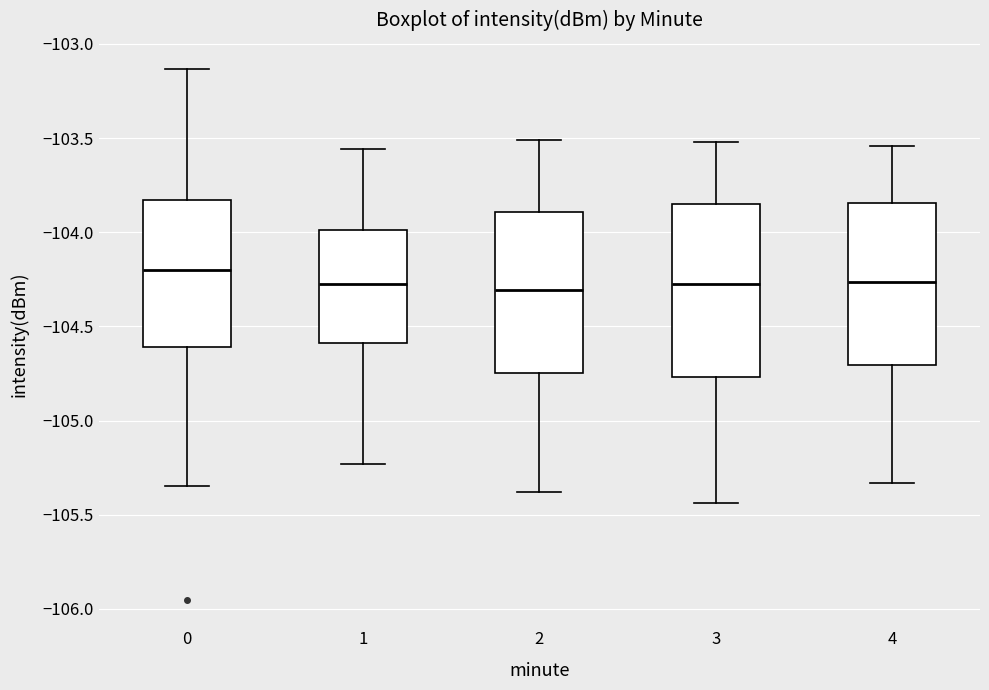

Where is the lower edge of the box at x = 0 on the y-axis? The values are not printed on the chart, so give them approximately, as read against the axis.

-104.60